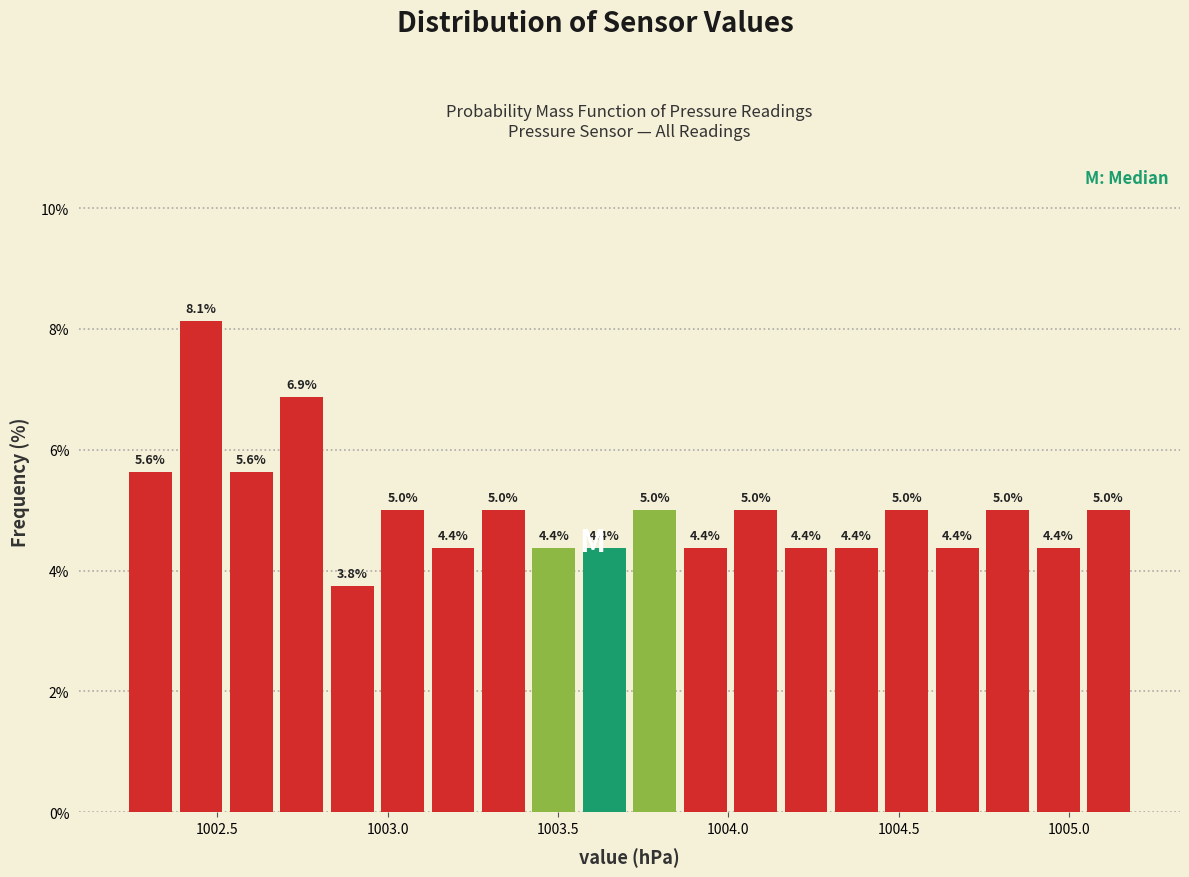

Around what value on the x-axis is the tallest bar? Give the approximate position of its centre, as read against the axis.

1002.45